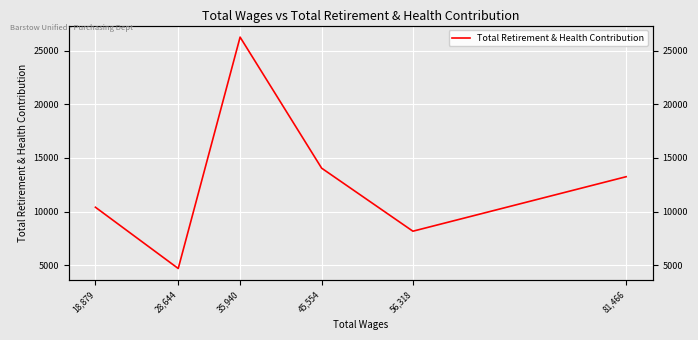

Is this an area chart (filled region under the line)?

No